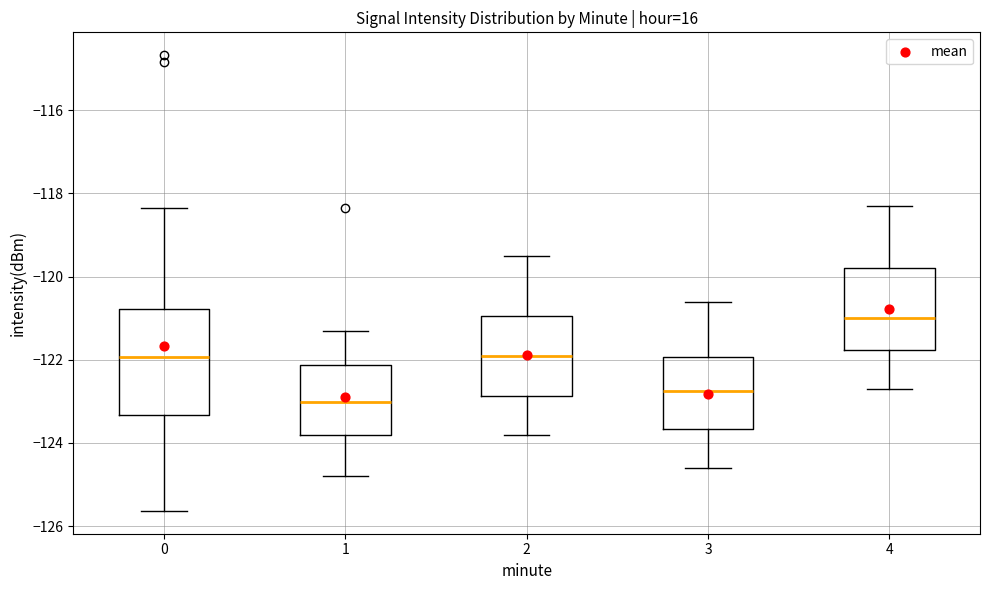

Reading left to right, read every box against the y-axis: the position of its median line, the range the box covers, and the ends of its whiskers. The values are not printed on the chart, so give them approximately, as read against the axis.

0: median -122.0, box -123.4 to -120.8, whiskers -125.6 to -118.4
1: median -123.0, box -123.8 to -122.2, whiskers -124.8 to -121.2
2: median -121.8, box -122.8 to -121.0, whiskers -123.8 to -119.4
3: median -122.8, box -123.6 to -122.0, whiskers -124.6 to -120.6
4: median -121.0, box -121.8 to -119.8, whiskers -122.6 to -118.2